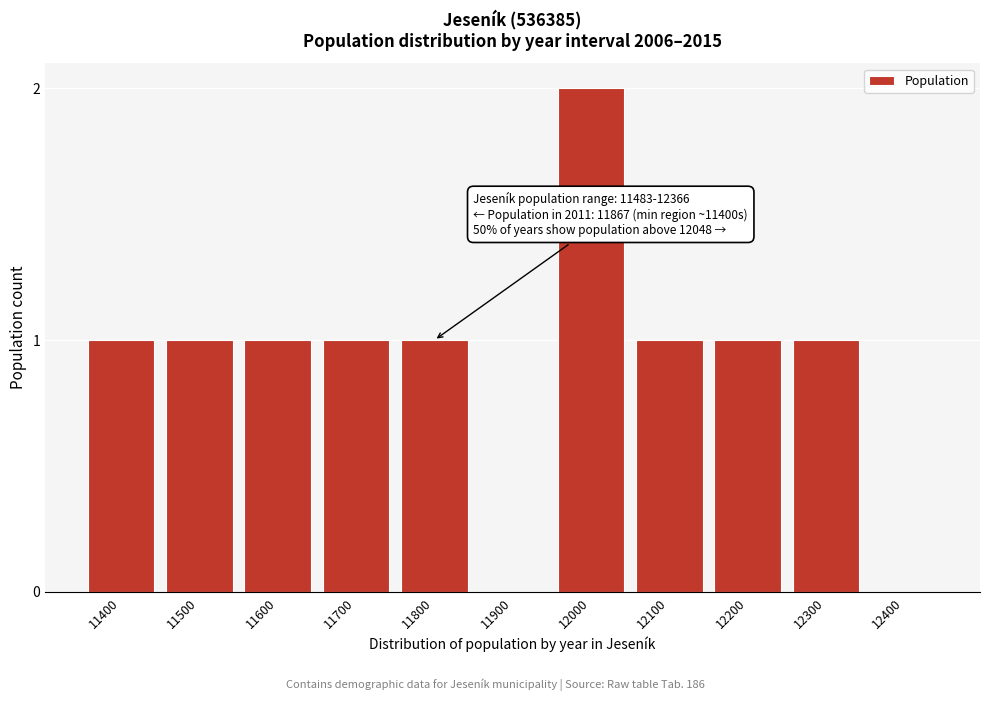

Reading left to right, transcribe all the data shown in this chart.

11400=1	11500=1	11600=1	11700=1	11800=1	11900=0	12000=2	12100=1	12200=1	12300=1	12400=0